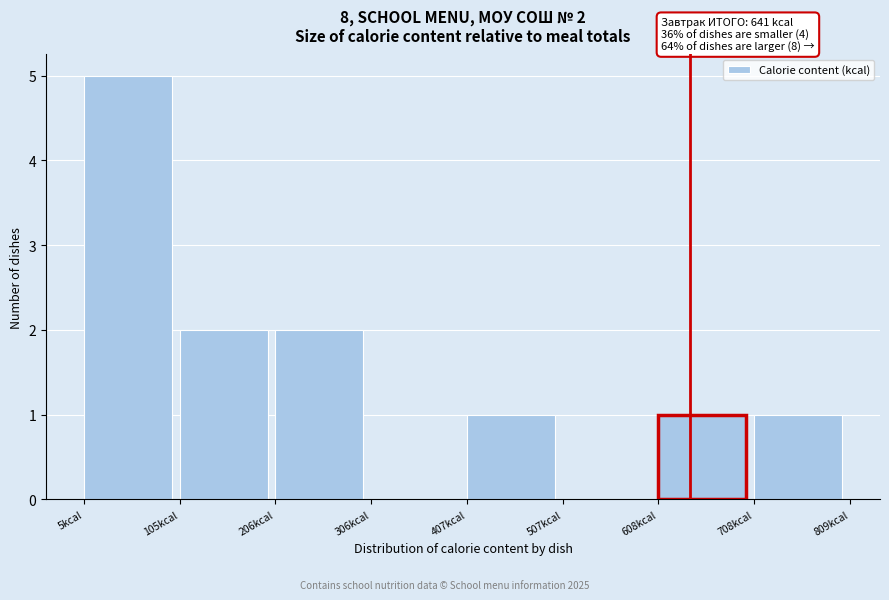

Over which range of the x-axis is the bar tallest?

0 to 100